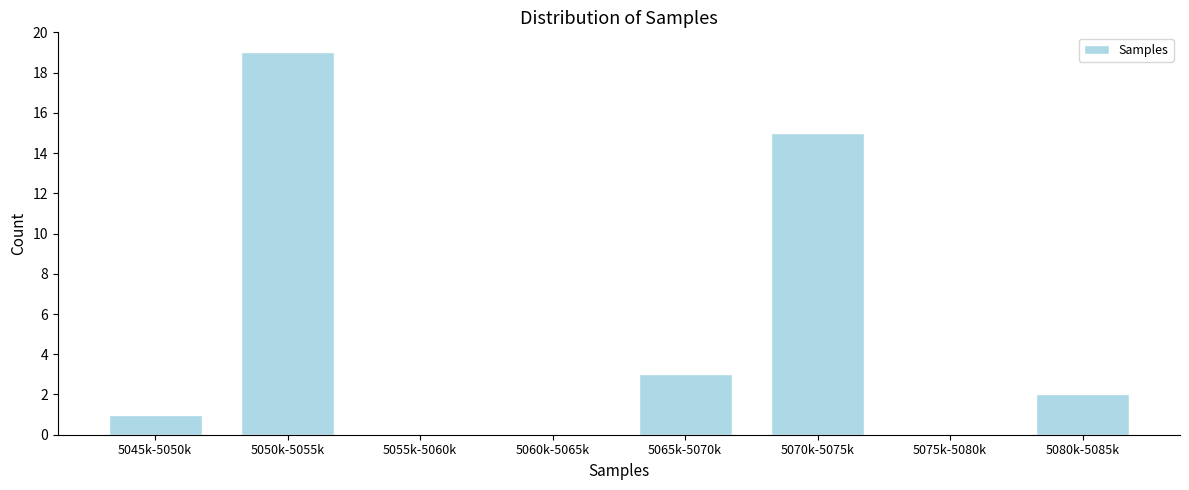

Reading right to left, list all the values displayed in this chart.

5080k-5085k=2	5075k-5080k=0	5070k-5075k=15	5065k-5070k=3	5060k-5065k=0	5055k-5060k=0	5050k-5055k=19	5045k-5050k=1